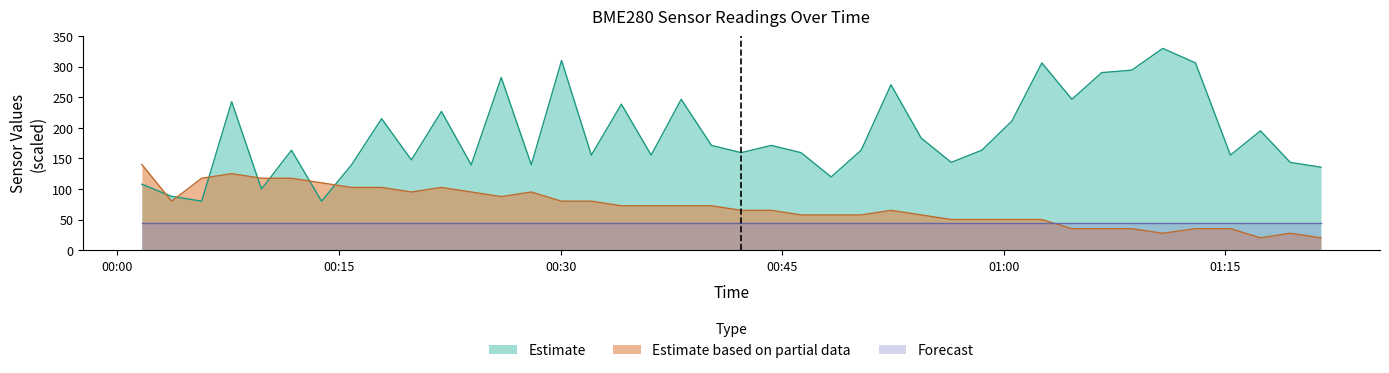

What is the maximum value for BME280_humidity?

330.0